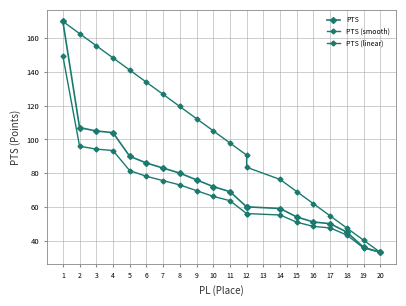

What is the total value across all series at 12?

206.7